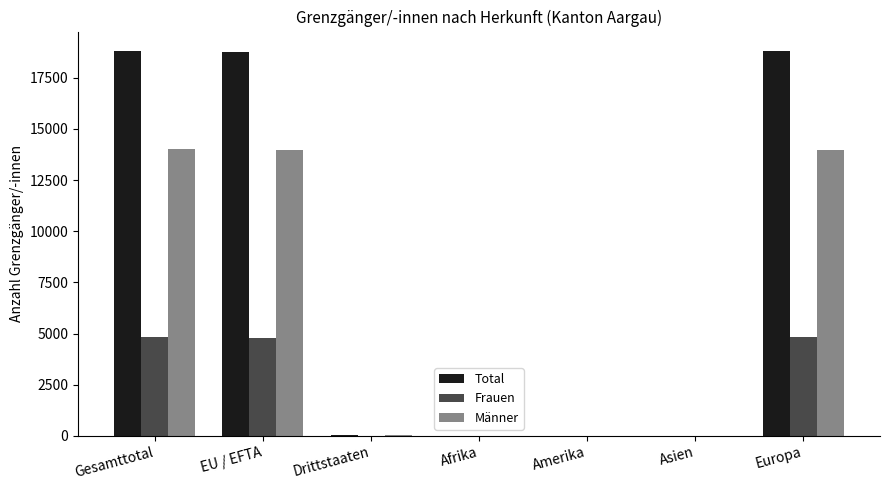

Between Amerika and Europa, which series saw the biggest shift?

Total